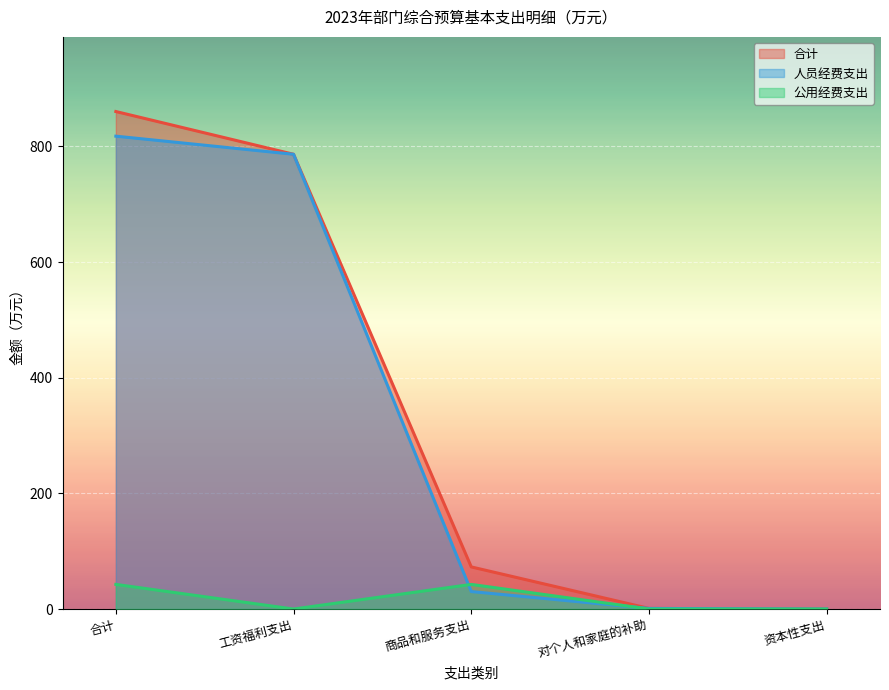

What is the difference between the maximum and minimum values in the 人员经费支出 series?

817.6